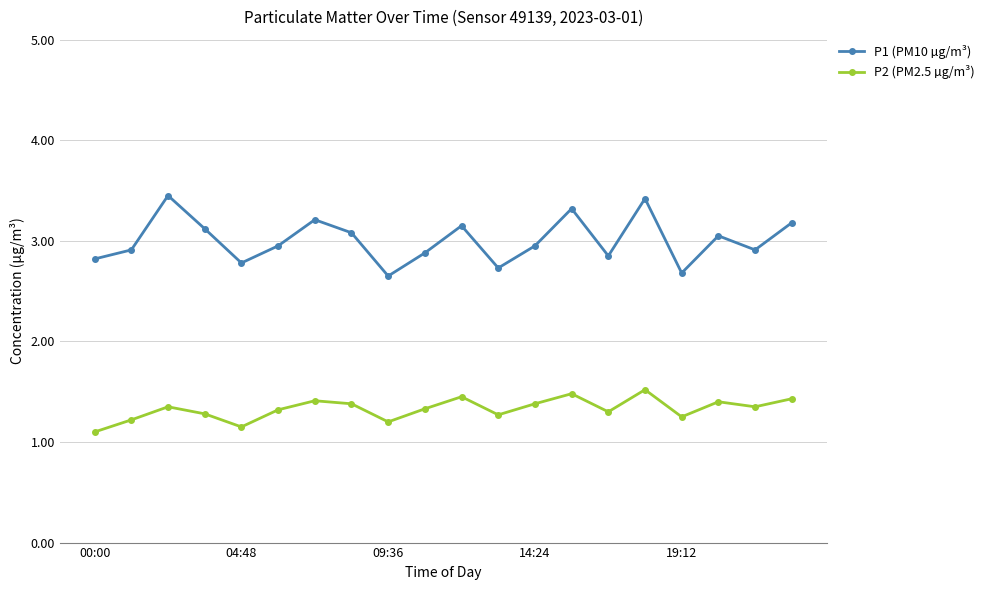

What is the value of the P1 (PM10 µg/m³) point at the 20th from the left?

3.2